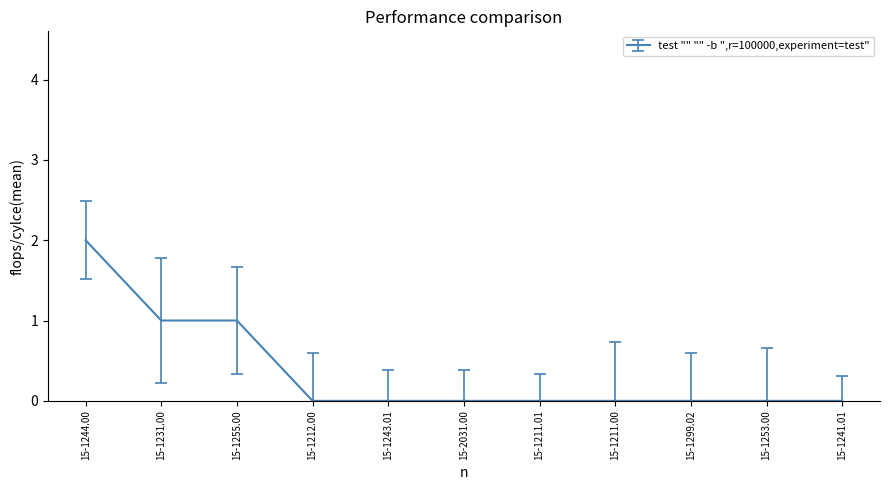

Which label corresponds to the largest value in the chart?

15-1244.00